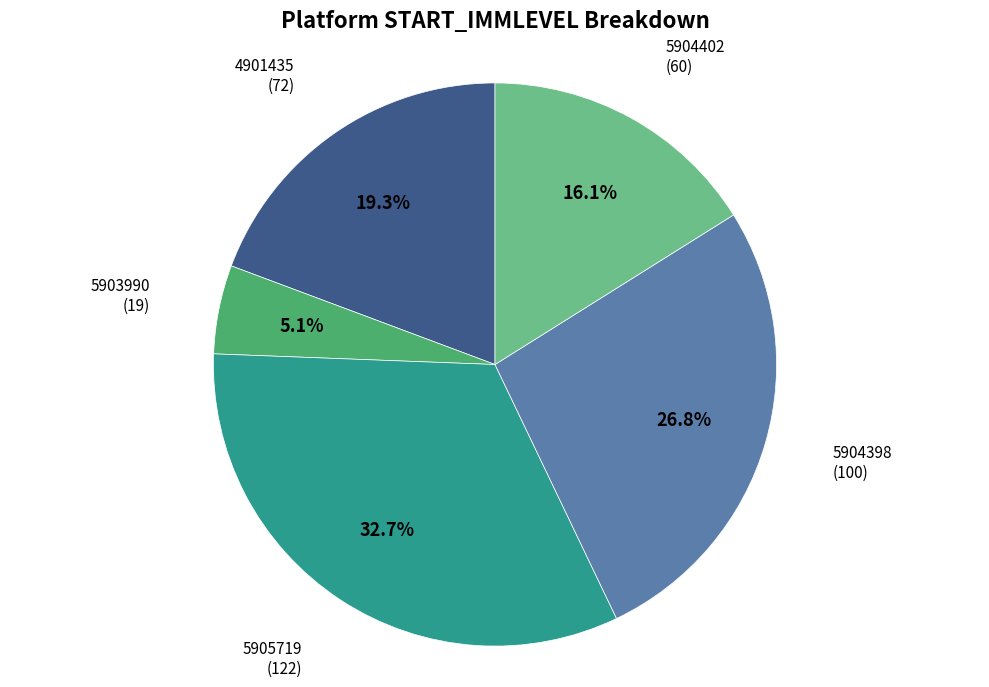

What is the largest slice in the pie chart?

5905719